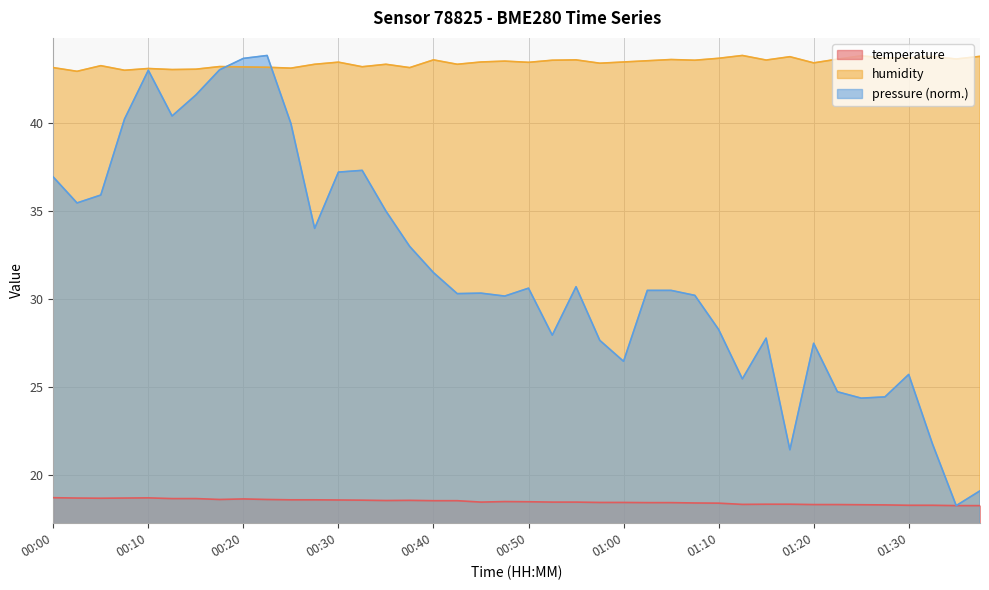

How many values in the humidity series exceed 43?

38